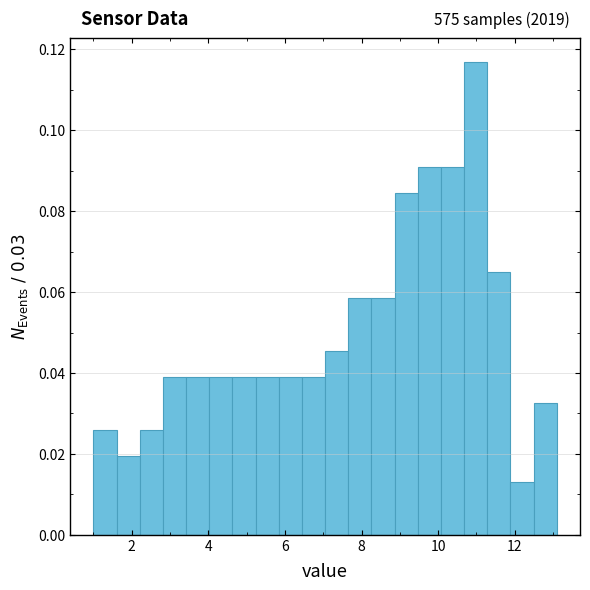

Around what value on the x-axis is the tallest bar? Give the approximate position of its centre, as read against the axis.

11.0